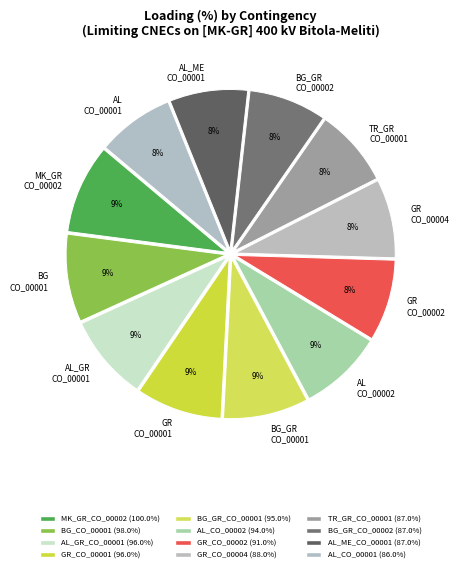

To the nearest percent, what is the combined percentage of BG_GR_CO_00001 and GR_CO_00001?

17%